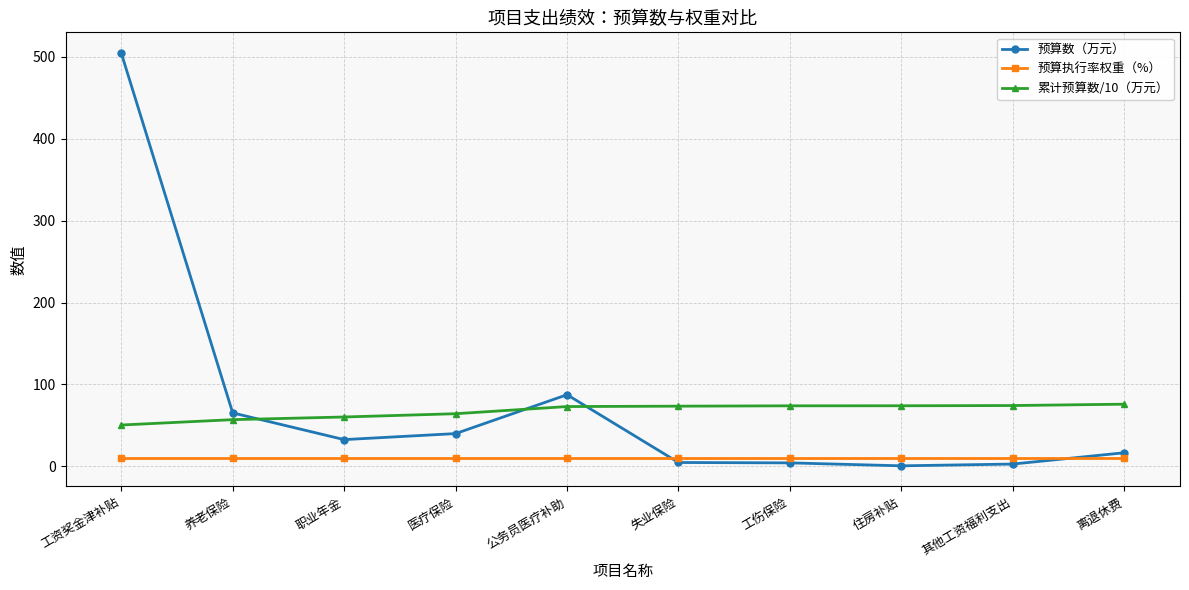

The 预算执行率权重（%） series shows 10.0 at 住房补贴. True or false?

True